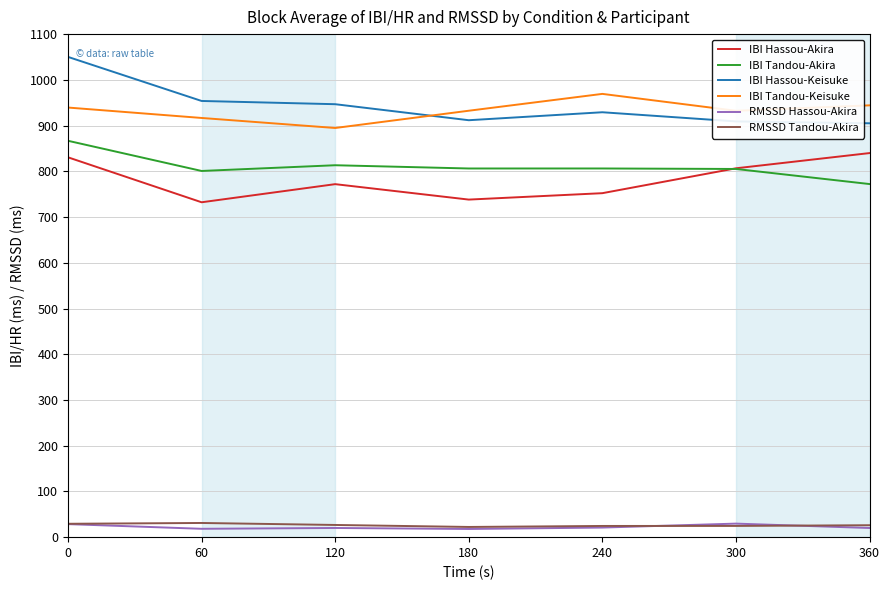

Is the value of RMSSD Hassou-Akira at 360 greater than the value of IBI Tandou-Akira at 120?

No